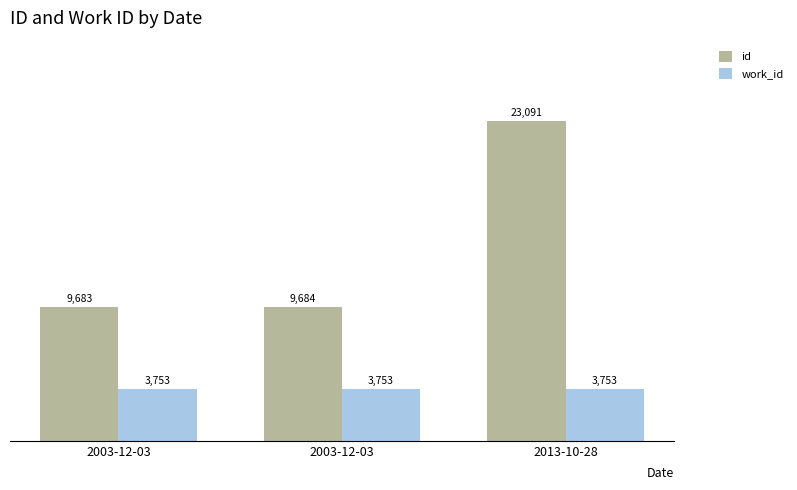

How many bars are there in total?

6